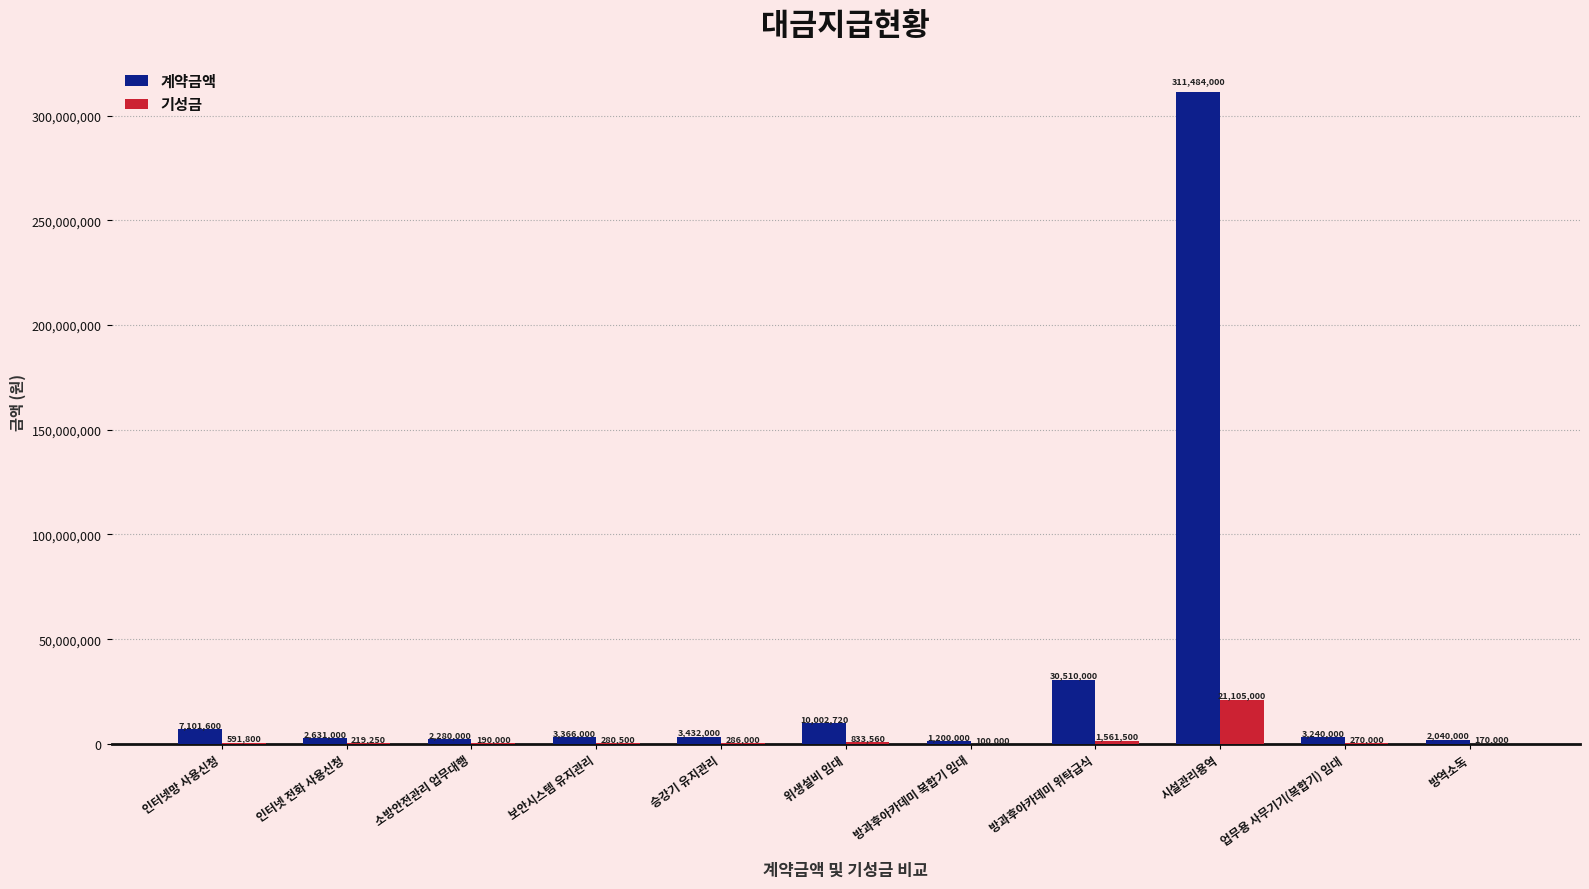

True or false: 기성금 has a value of 1561500 at 방과후아카데미 위탁급식.

True